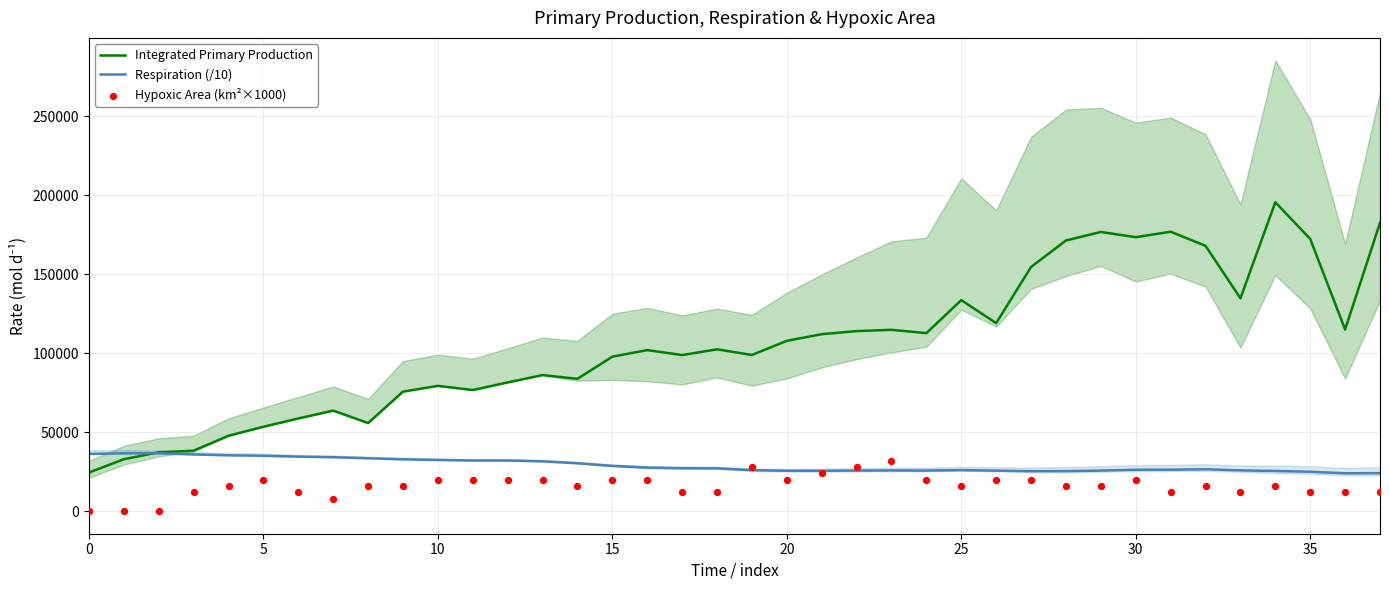

Which series has the largest total across all categories?

Integrated Primary Production